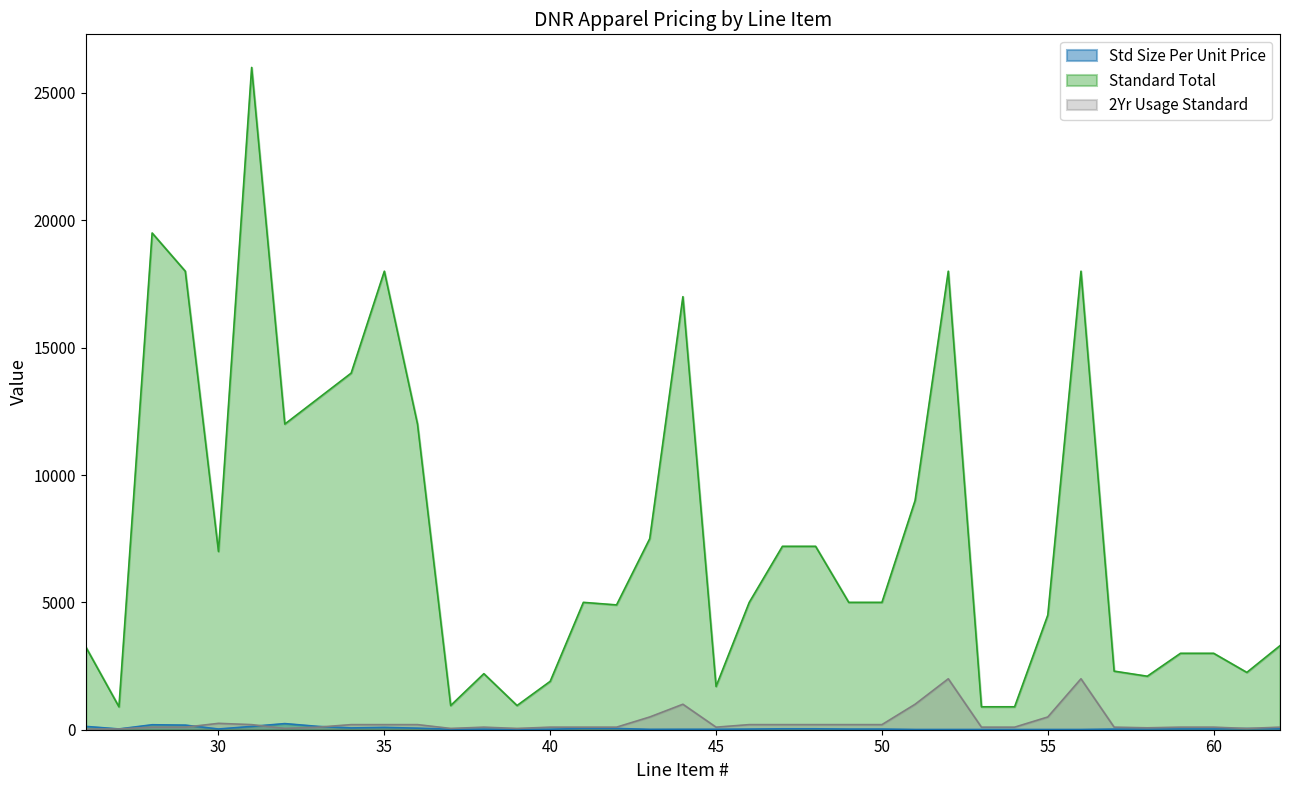

Where is the first local minimum for 2Yr Usage Standard?

32